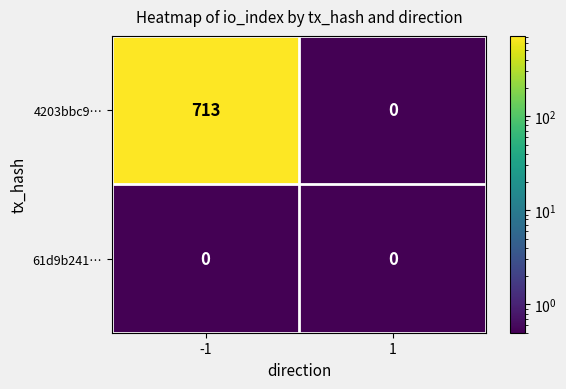

What is the maximum value shown in the chart?

713